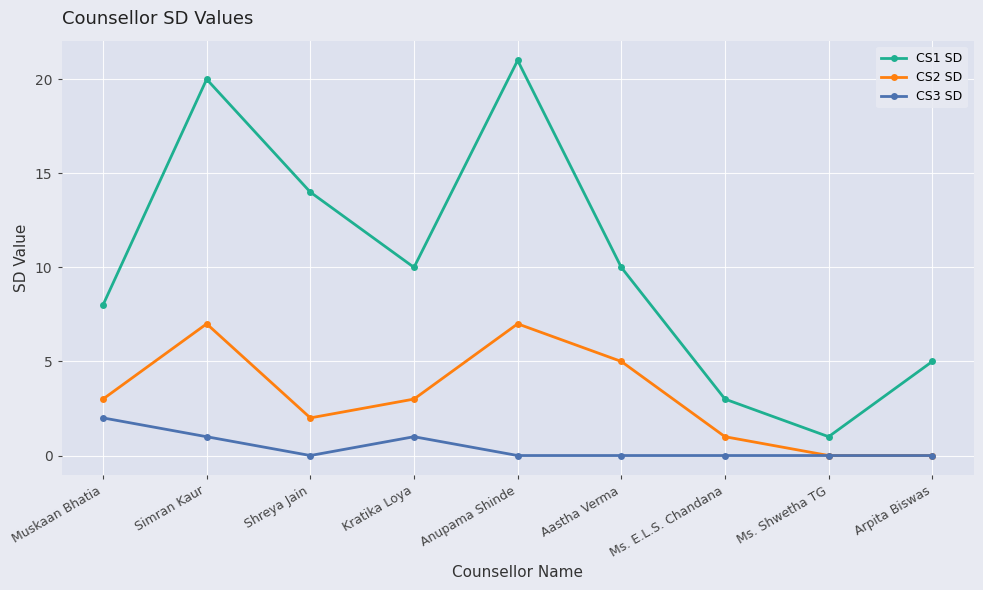

True or false: CS1 SD and CS3 SD cross at least once.

False